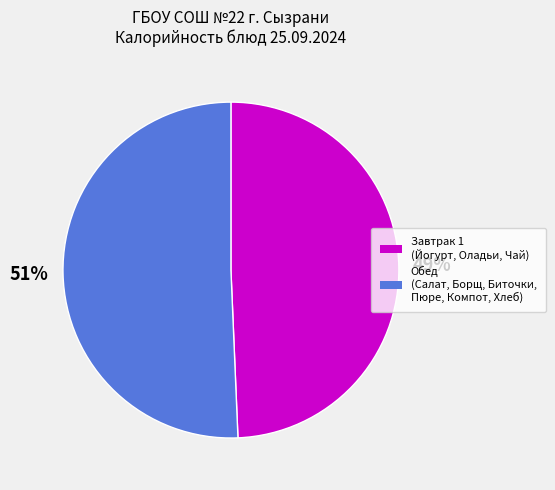

Is there a majority slice in this chart?

Yes